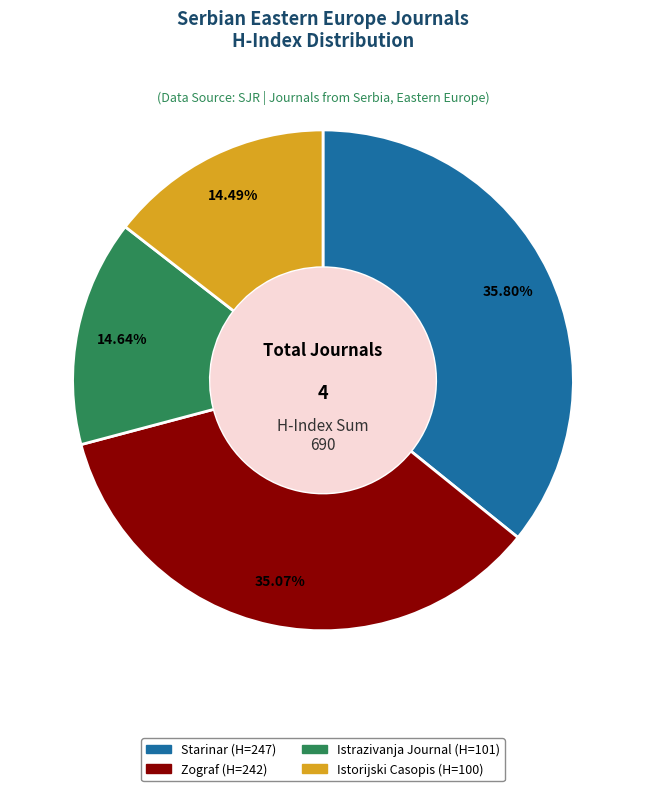

Count the number of slices in the pie.

4